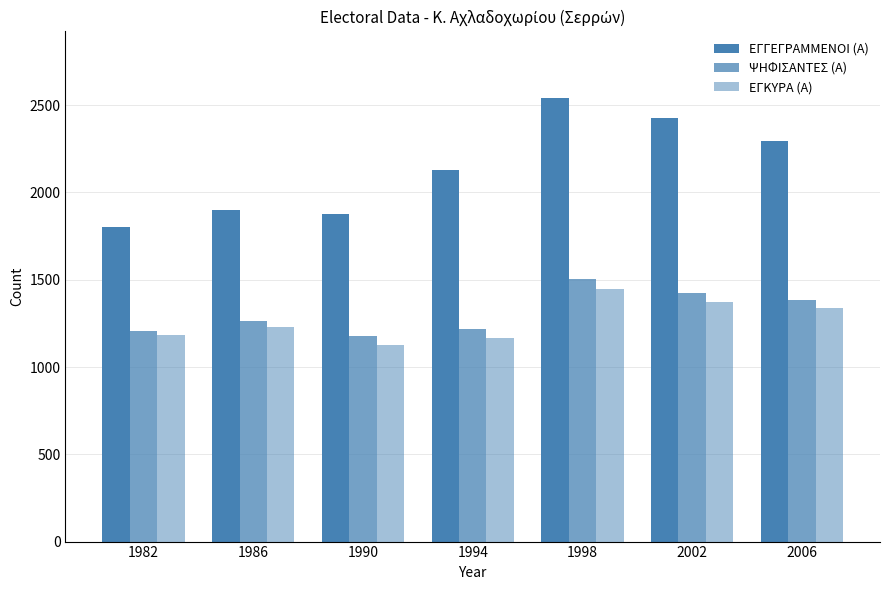

Which series has the largest total across all categories?

ΕΓΓΕΓΡΑΜΜΕΝΟΙ (Α)